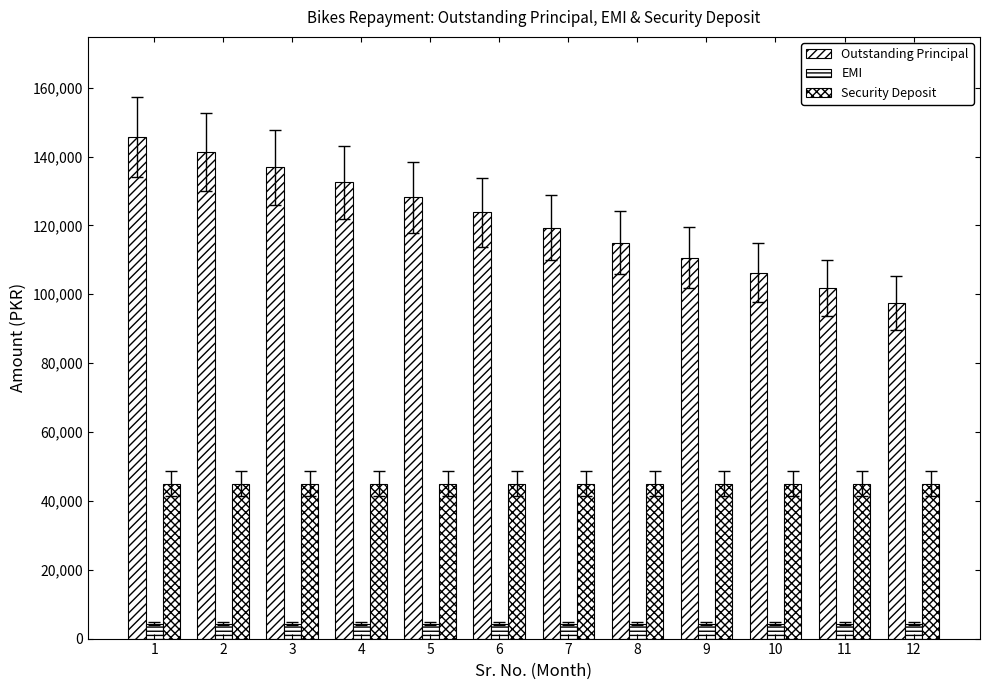

Reading left to right, transcribe all the data shown in this chart.

Outstanding Principal: 145625	141250	136875	132500	128125	123750	119375	115000	110625	106250	101875	97500
EMI: 4375	4375	4375	4375	4375	4375	4375	4375	4375	4375	4375	4375
Security Deposit: 45000	45000	45000	45000	45000	45000	45000	45000	45000	45000	45000	45000